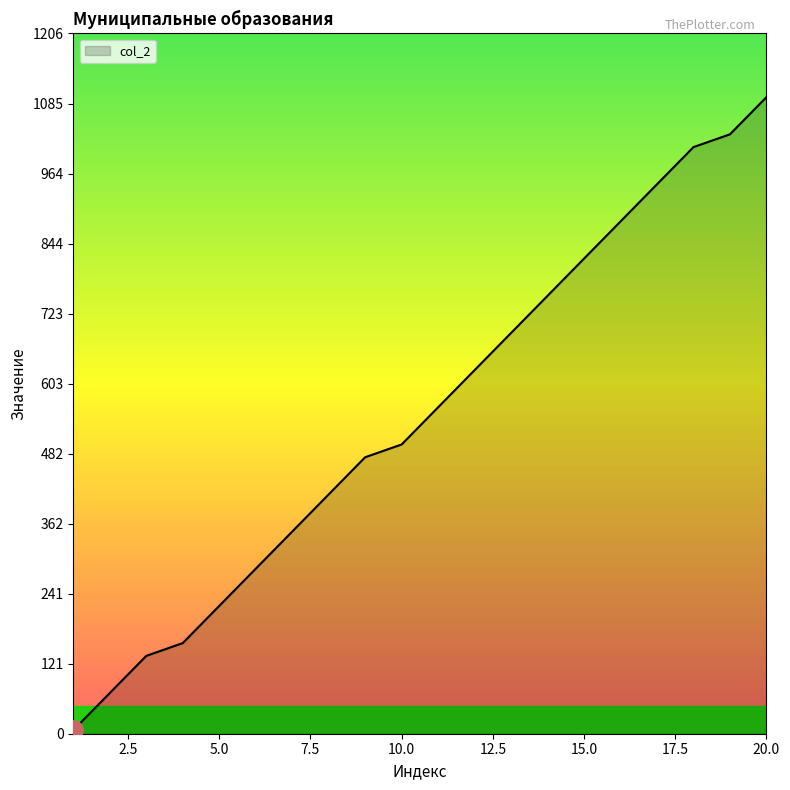

What is the difference between the maximum and minimum values?

1090